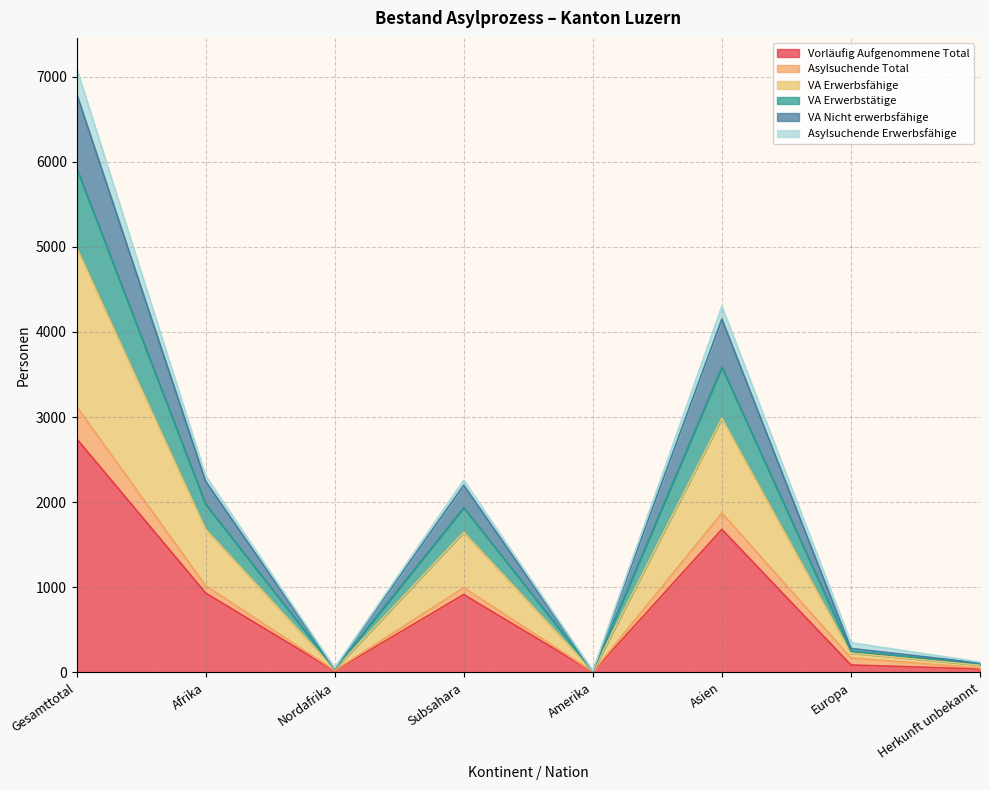

What is the value of the VA Erwerbstätige point at the 5th from the left?

15